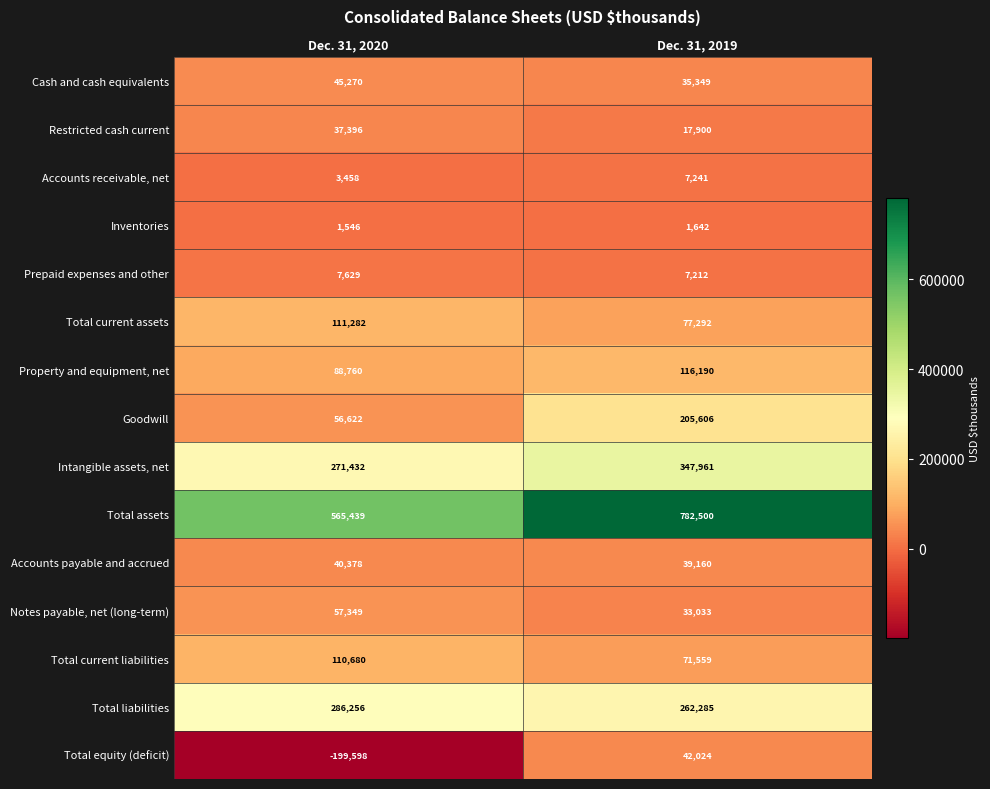

Read the Intangible assets, net value at Dec. 31, 2019, to the nearest 50.

347950